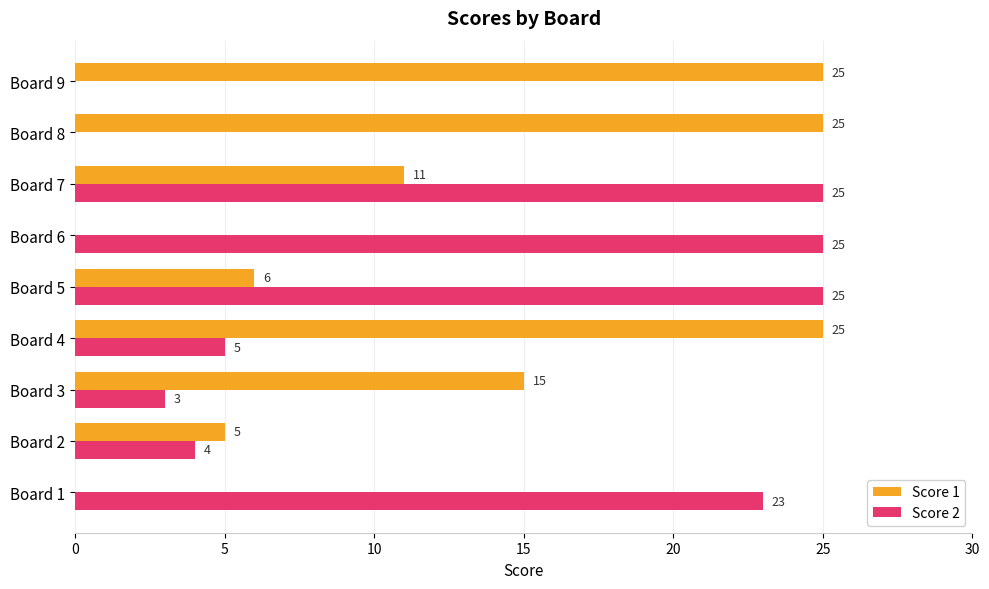

Where is Score 2 nearest to the value 12?

Board 4